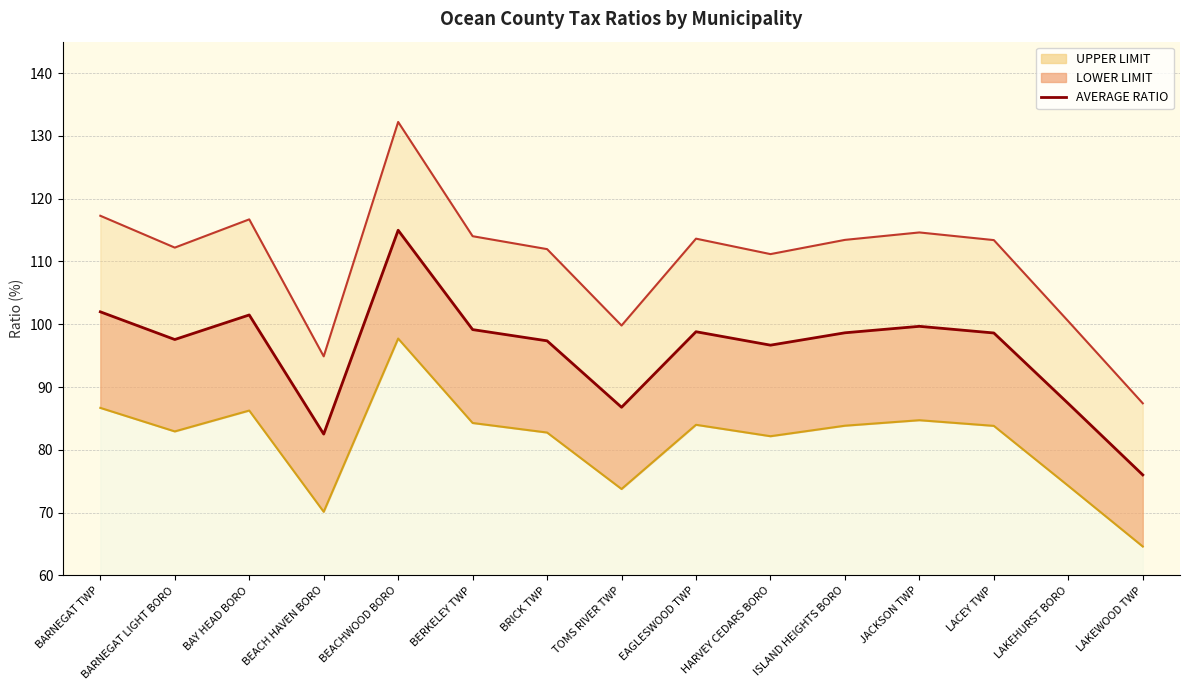

The LOWER LIMIT (line) series shows 27.2 at BRICK TWP. True or false?

False